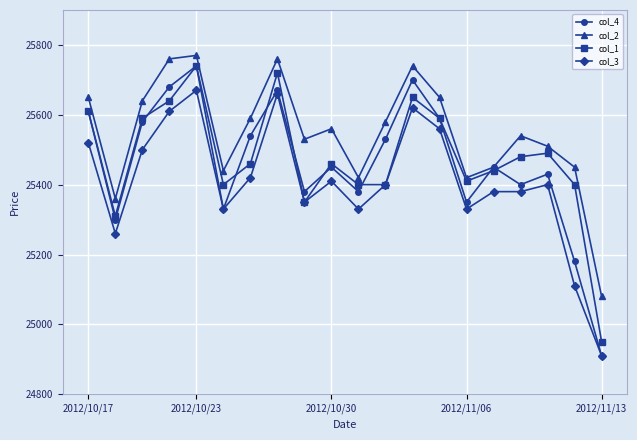

What is the value of the col_4 point at the 4th from the left?

25680